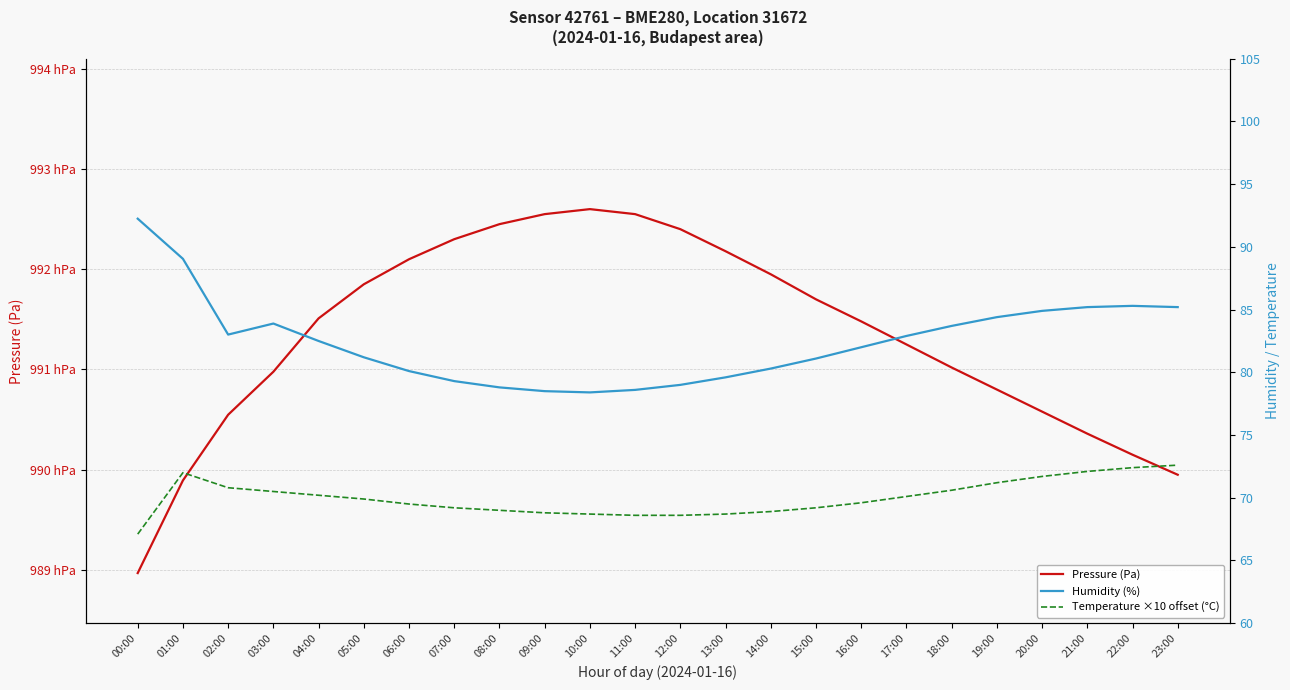

At which label does Humidity (%) first exceed 82?

00:00